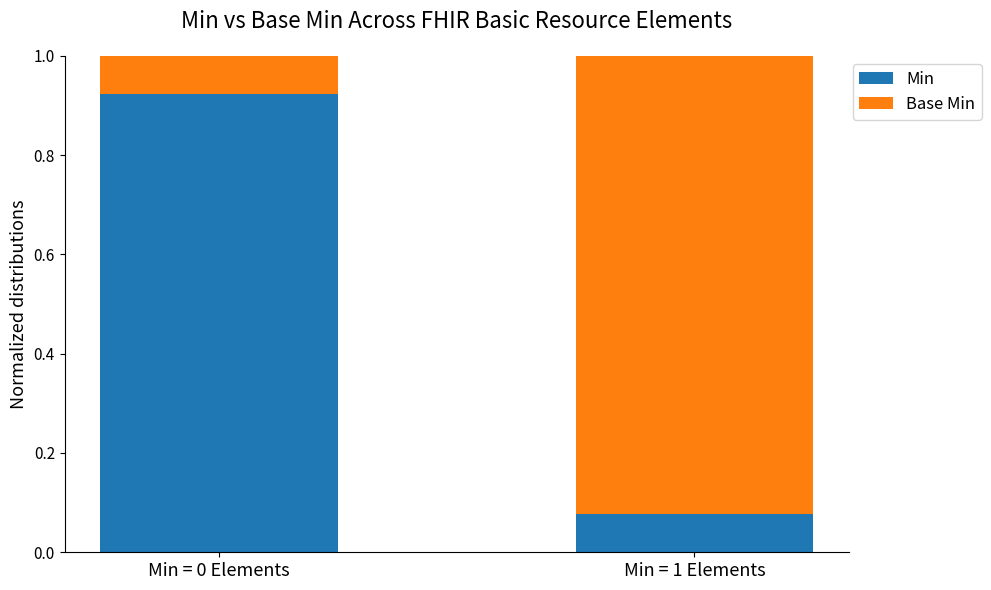

What is the sum of all Min values?

1.0